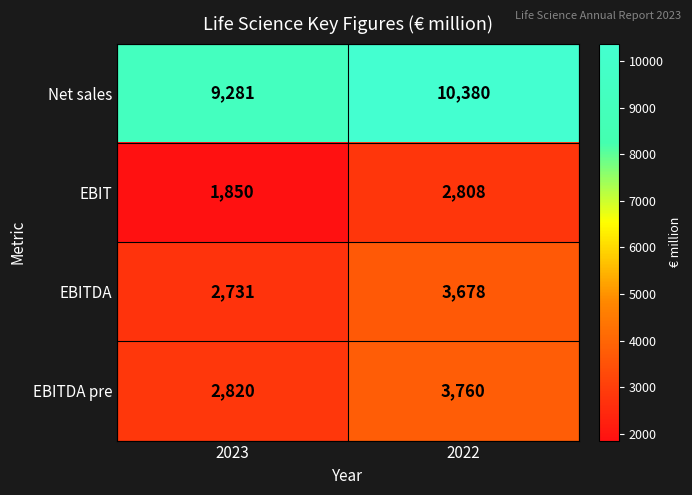

What value does the EBITDA series have at 2023, to the nearest 100?

2700